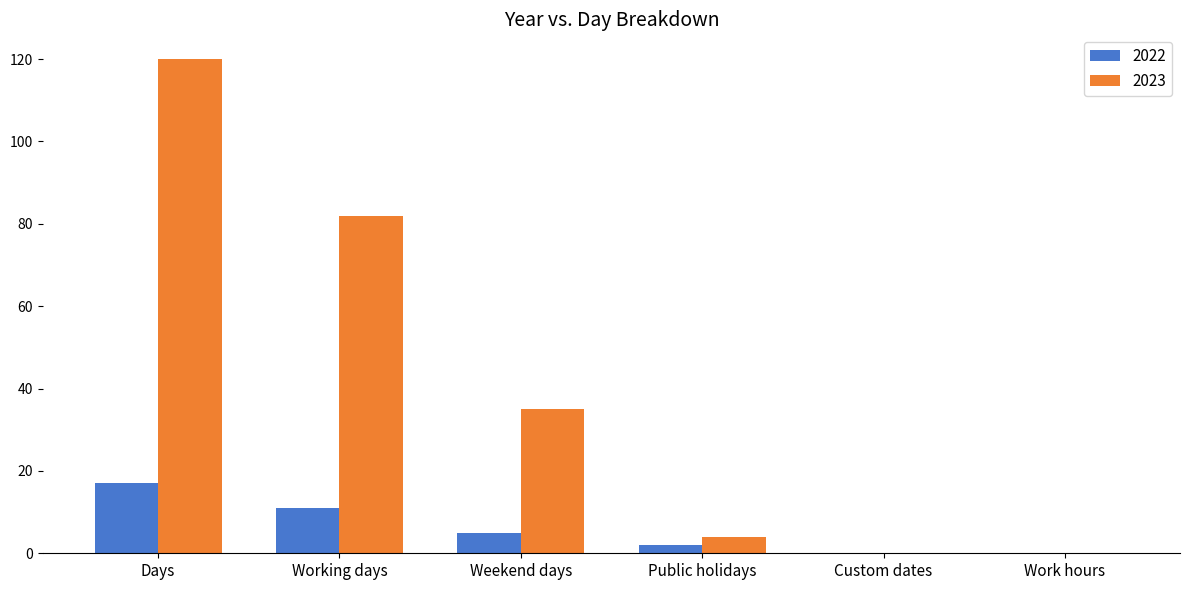

Reading right to left, transcribe all the data shown in this chart.

2022: Work hours=0	Custom dates=0	Public holidays=2	Weekend days=5	Working days=11	Days=17
2023: Work hours=0	Custom dates=0	Public holidays=4	Weekend days=35	Working days=82	Days=120